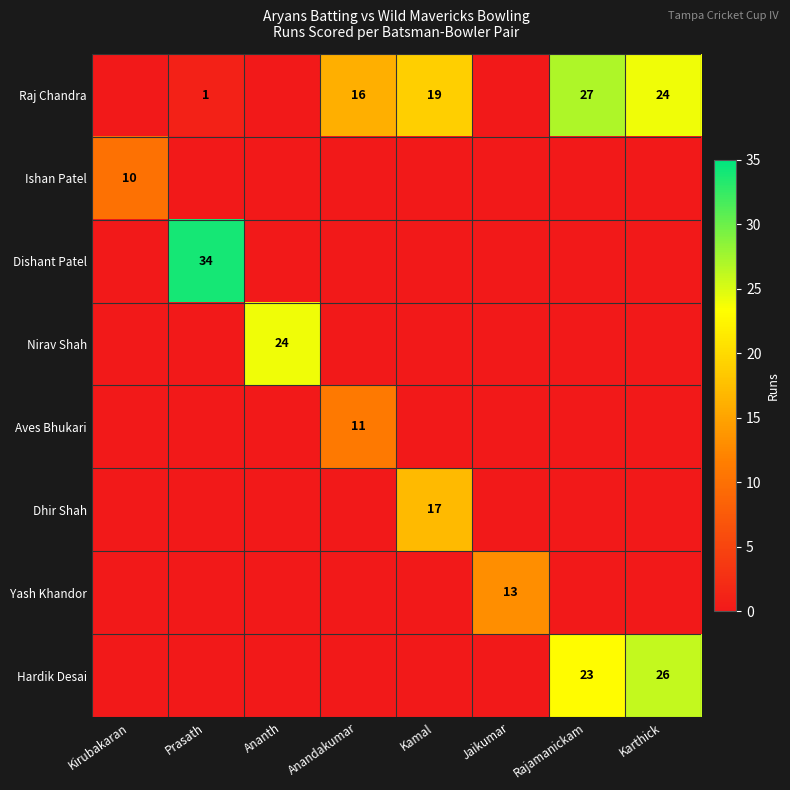

The value of Raj Chandra at Kamal is 8. True or false?

False